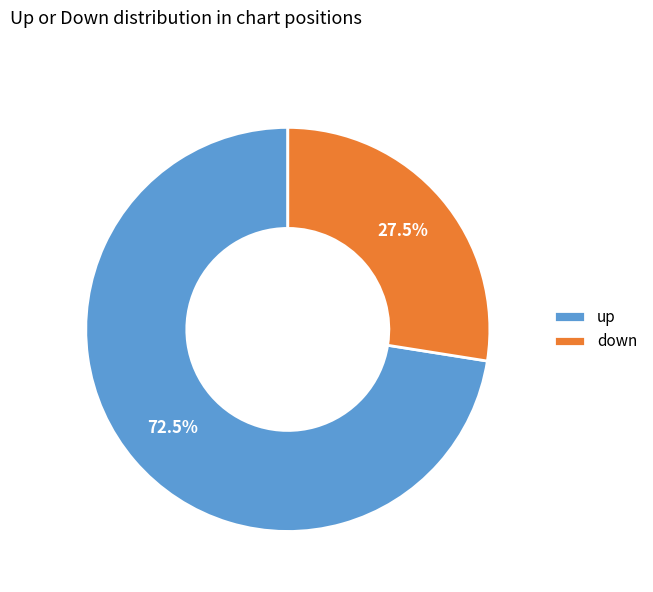

How many segments does this pie chart have?

2